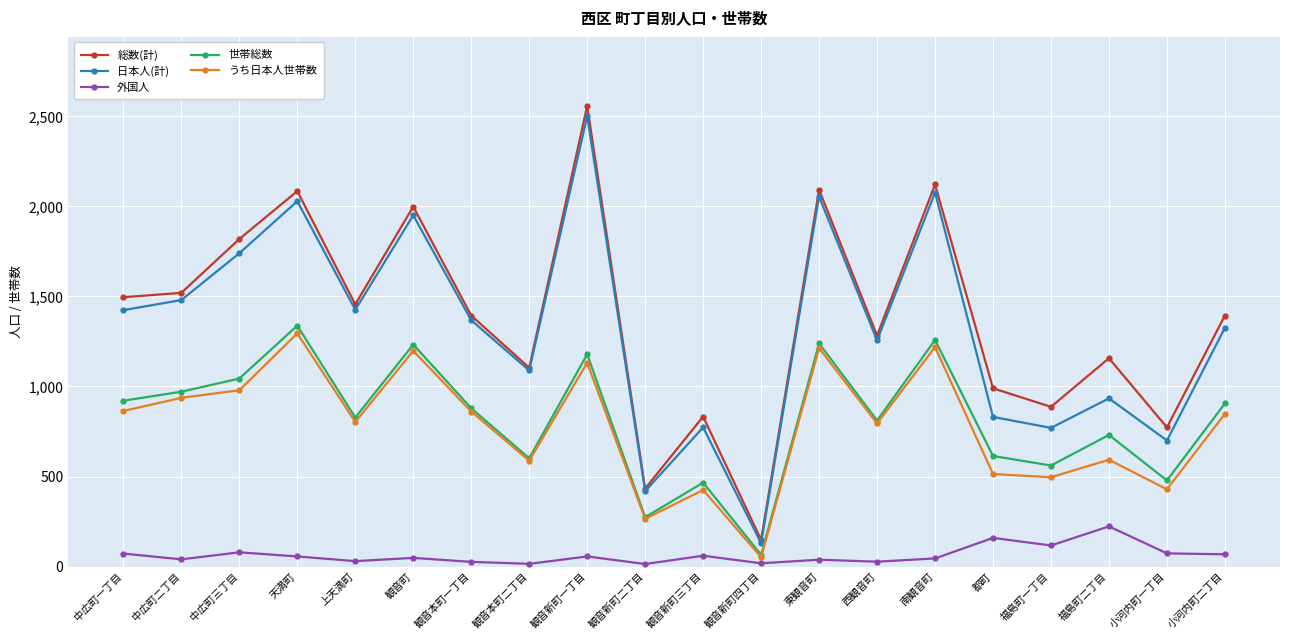

Which category has the lowest value in the 総数(計) series?

観音新町四丁目